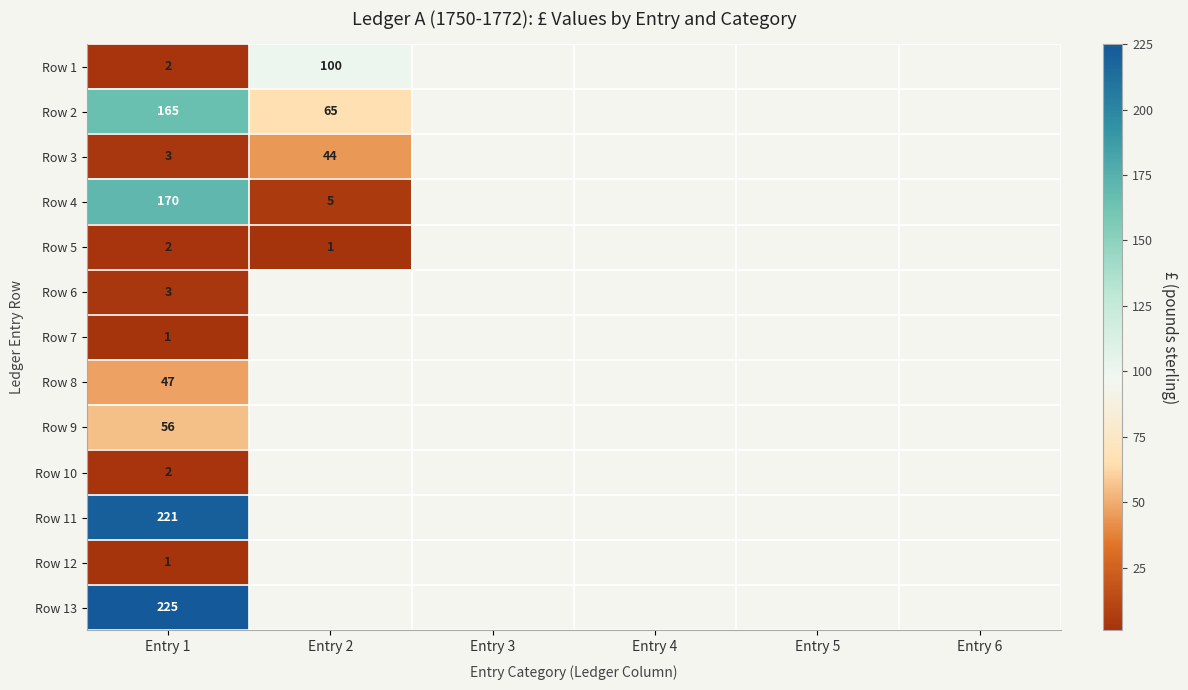

At which category is the sum across all series the highest?

Entry 1